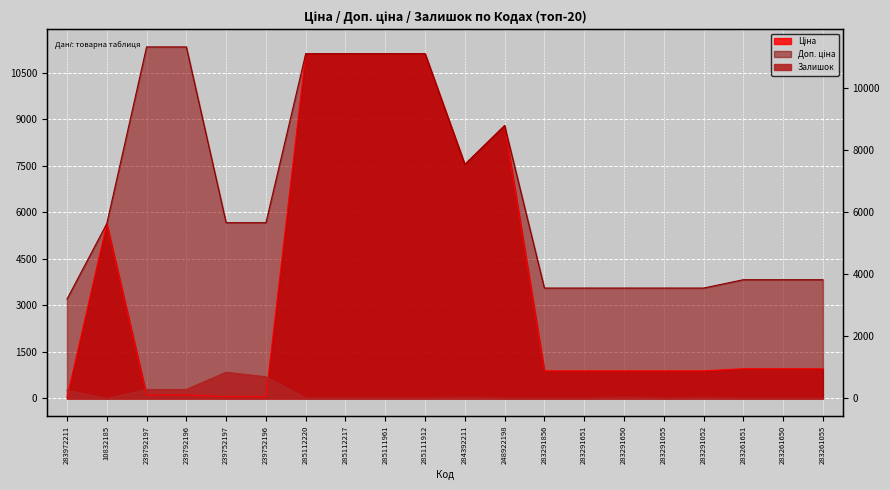

Is it true that Доп. ціна equals 3559.7 at 283291650?

True